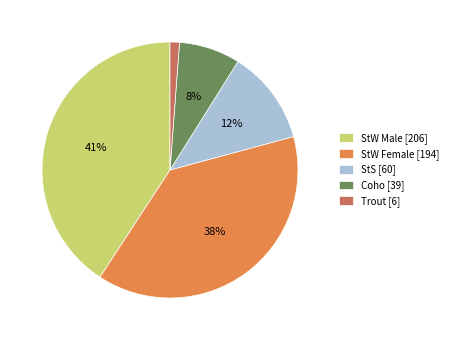

To the nearest percent, what portion does Coho represent?

8%